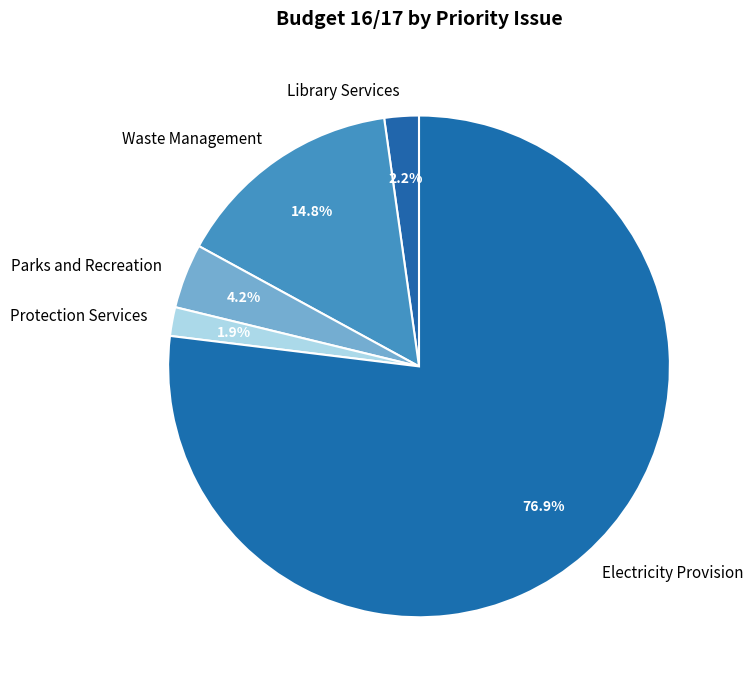

Between Parks and Recreation and Electricity Provision, which is larger?

Electricity Provision